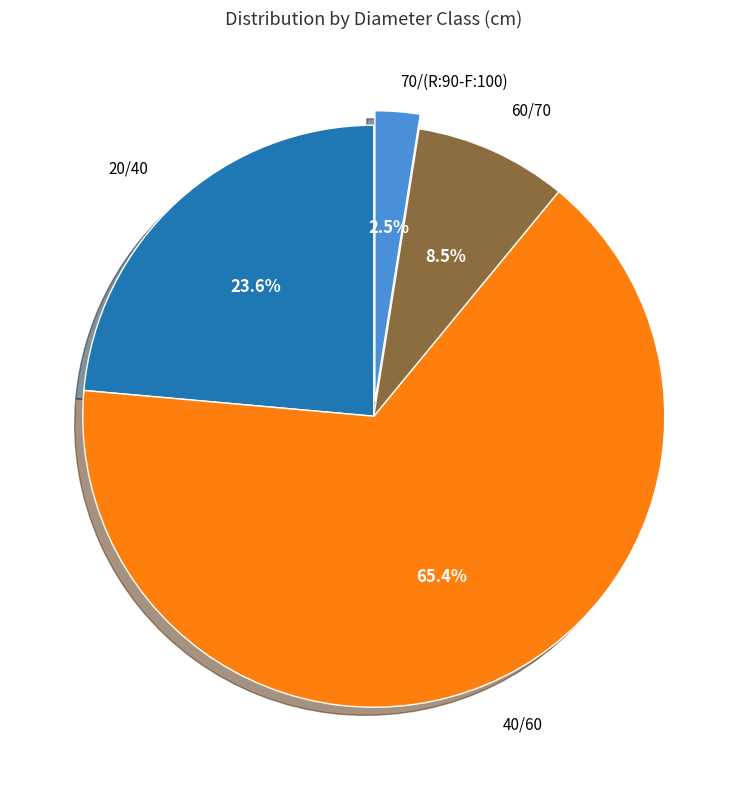

Is there any slice that represents more than half of the pie?

Yes